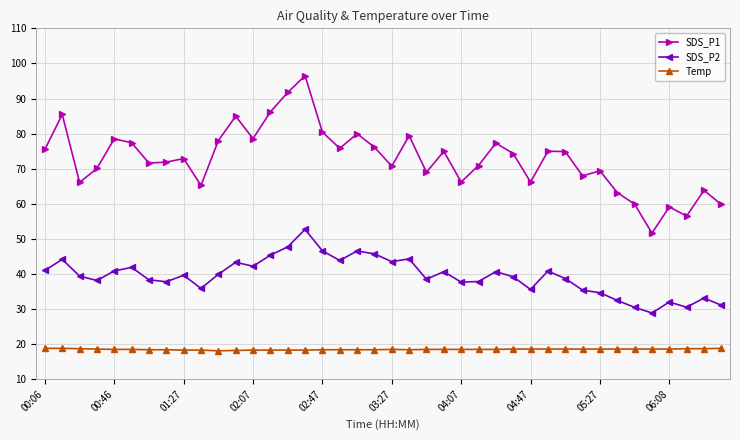

True or false: SDS_P2 has more than 0 points higher than both neighbors.

True